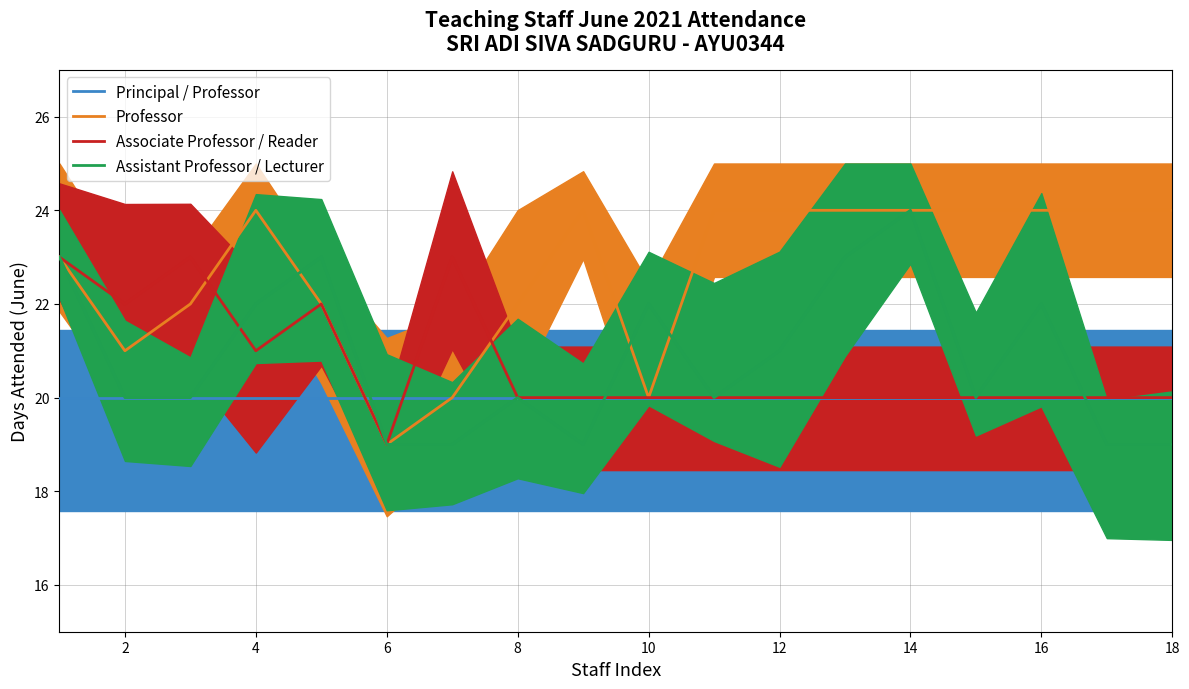

In Assistant Professor / Lecturer, how many points are higher than both neighbors (excluding endpoints)?

5